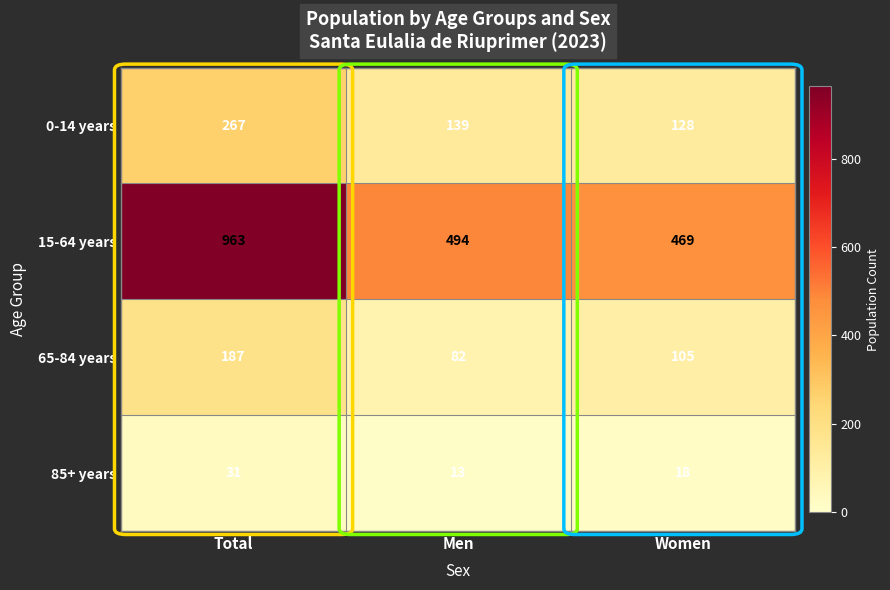

Which series changed the most between Total and Women?

15-64 years